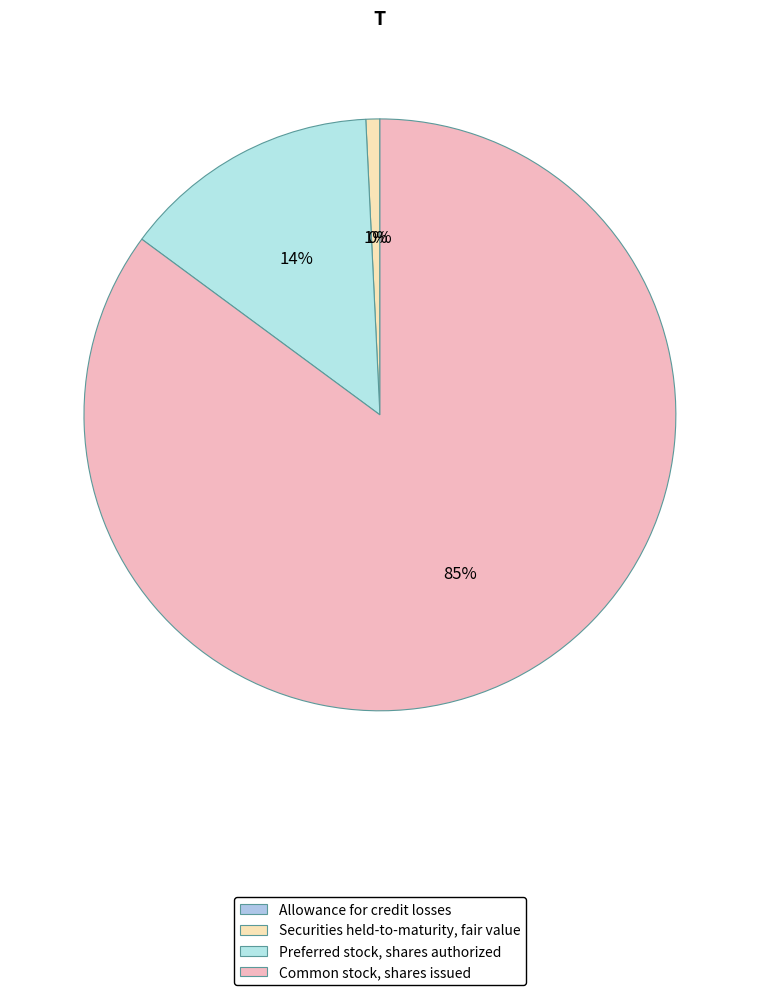

Is it true that Allowance for credit losses is 1% of the pie?

False